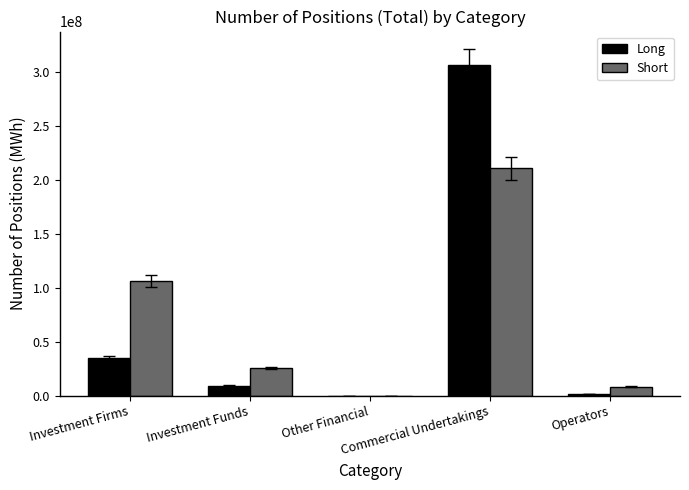

How many groups of bars are there?

5